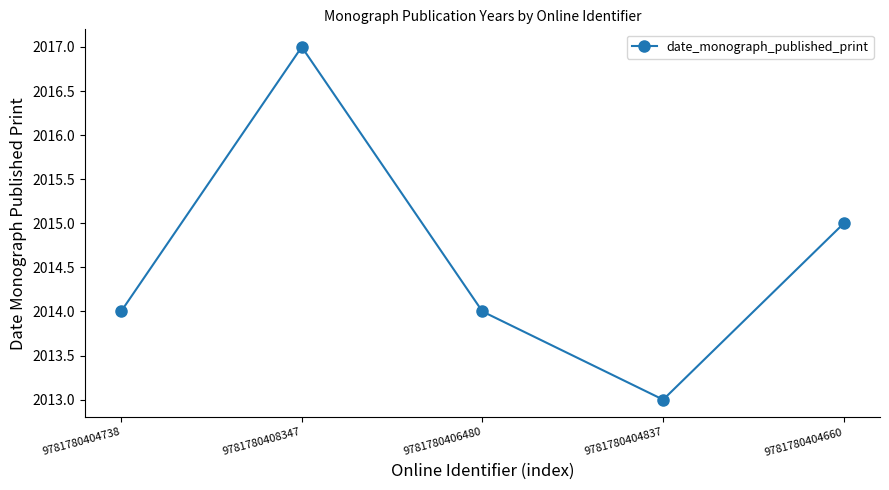

What is the difference between the values at 9781780404837 and 9781780404738?

1